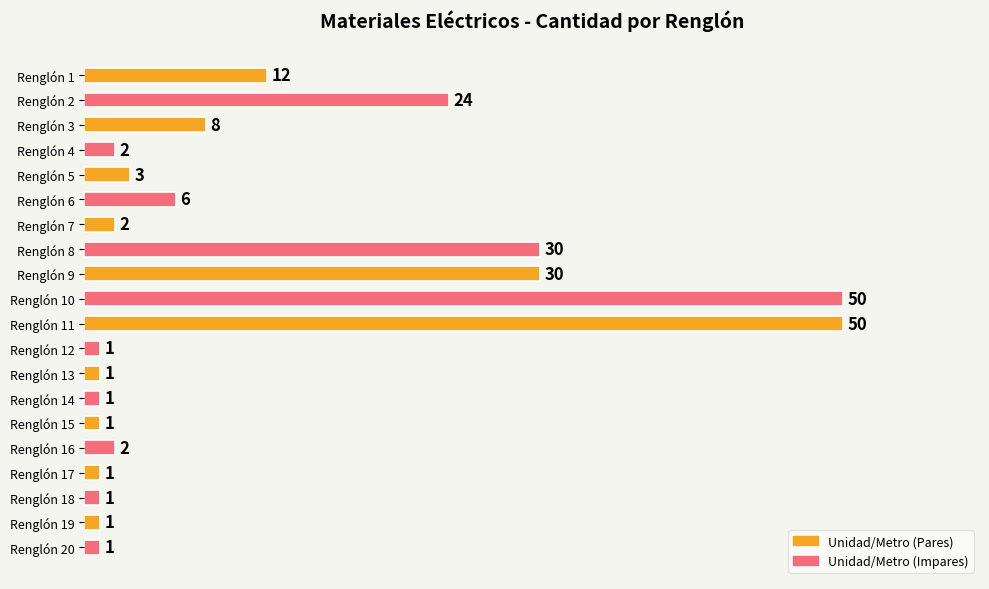

Reading bottom to top, list all the values displayed in this chart.

1	1	1	1	2	1	1	1	1	50	50	30	30	2	6	3	2	8	24	12